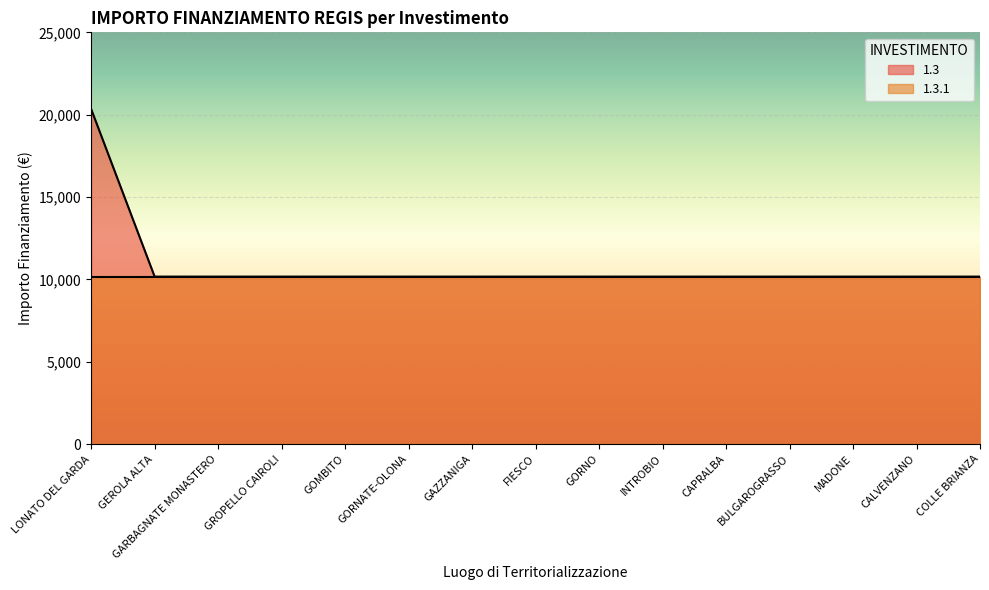

How many values exceed 10172?

1